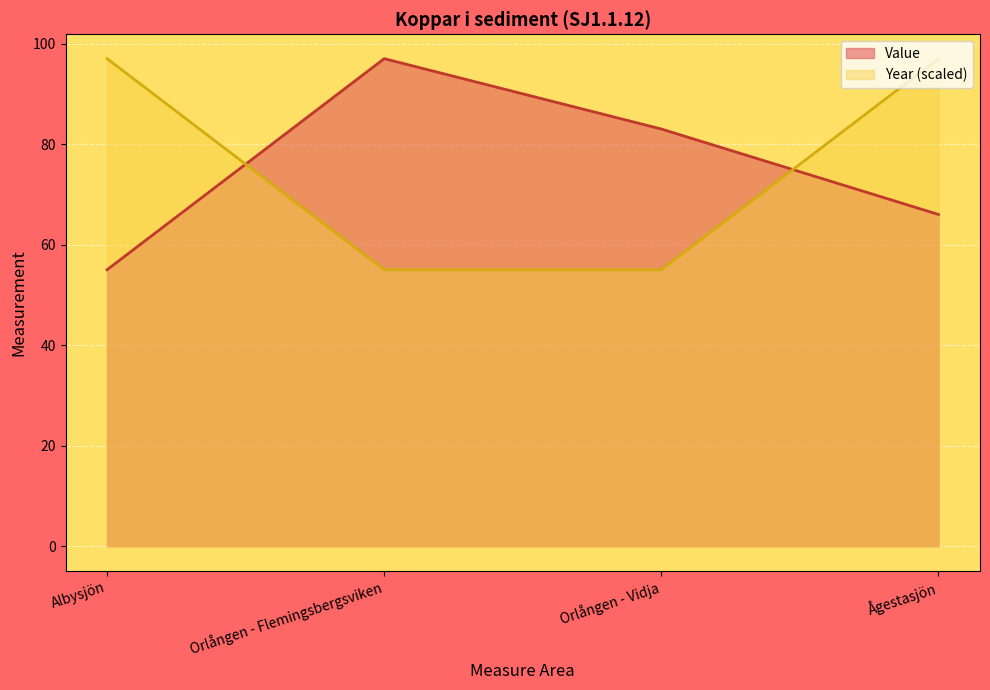

In Value, how many points are higher than both neighbors (excluding endpoints)?

1